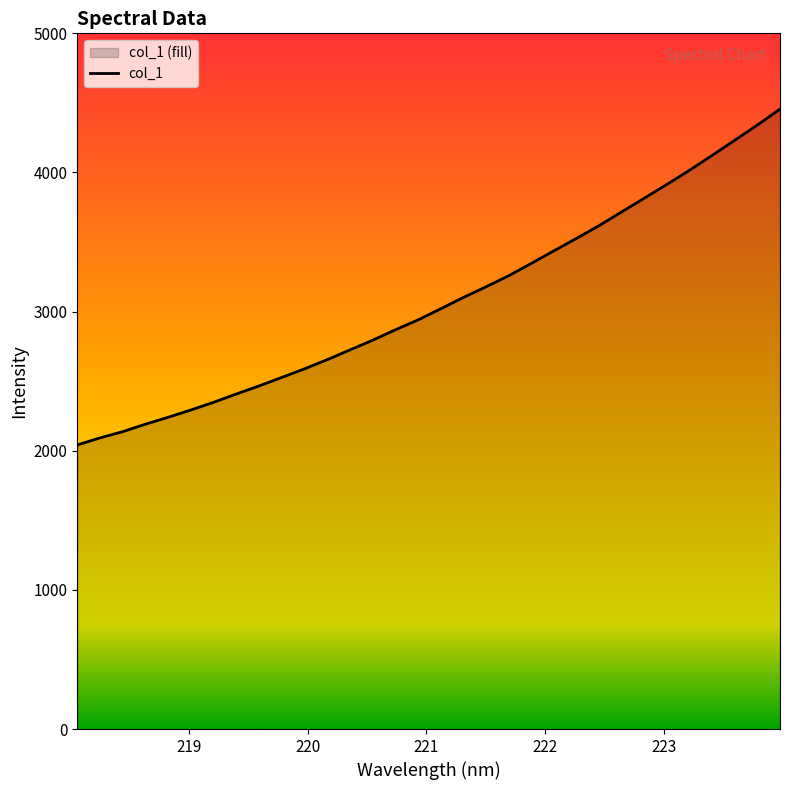

What is the difference between the second highest and minimum values?

2299.2